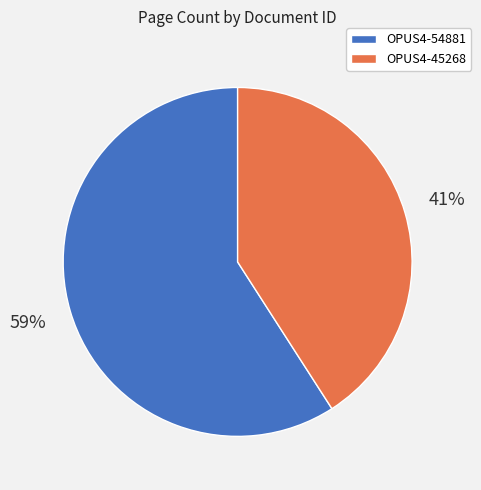

True or false: OPUS4-54881 accounts for 66% of the total.

False